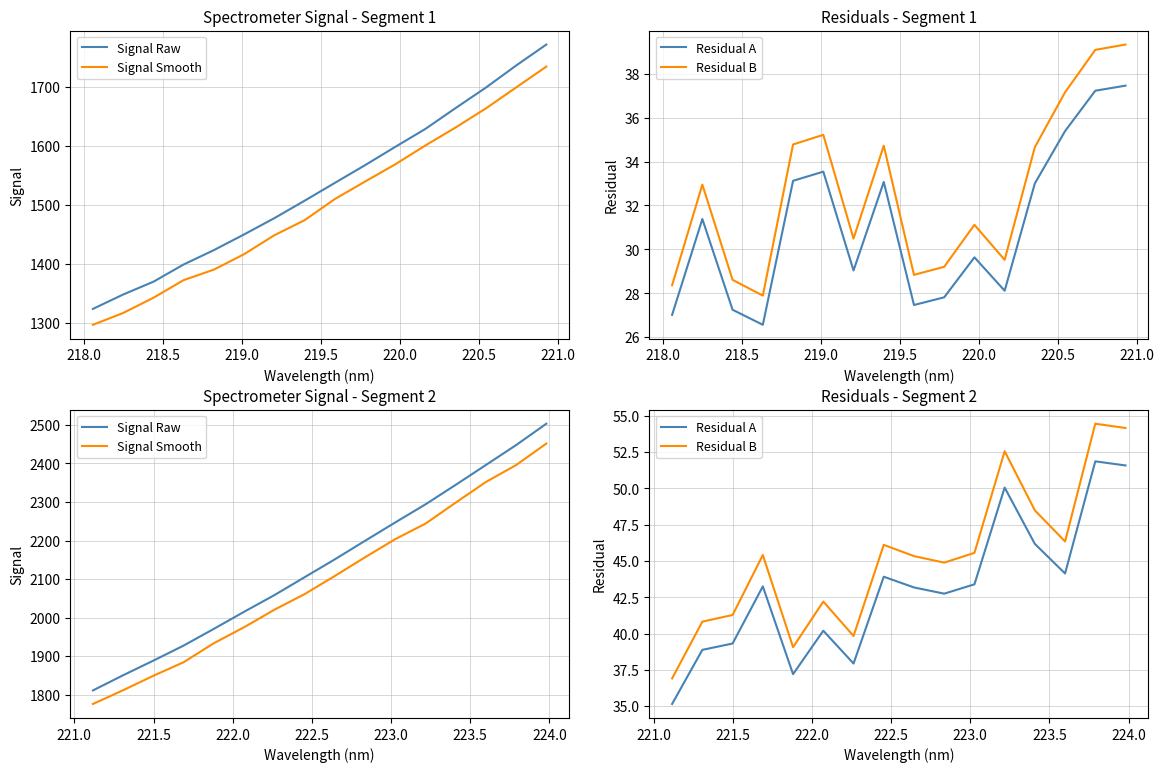

What is the total value across all series at 13?

4838.6